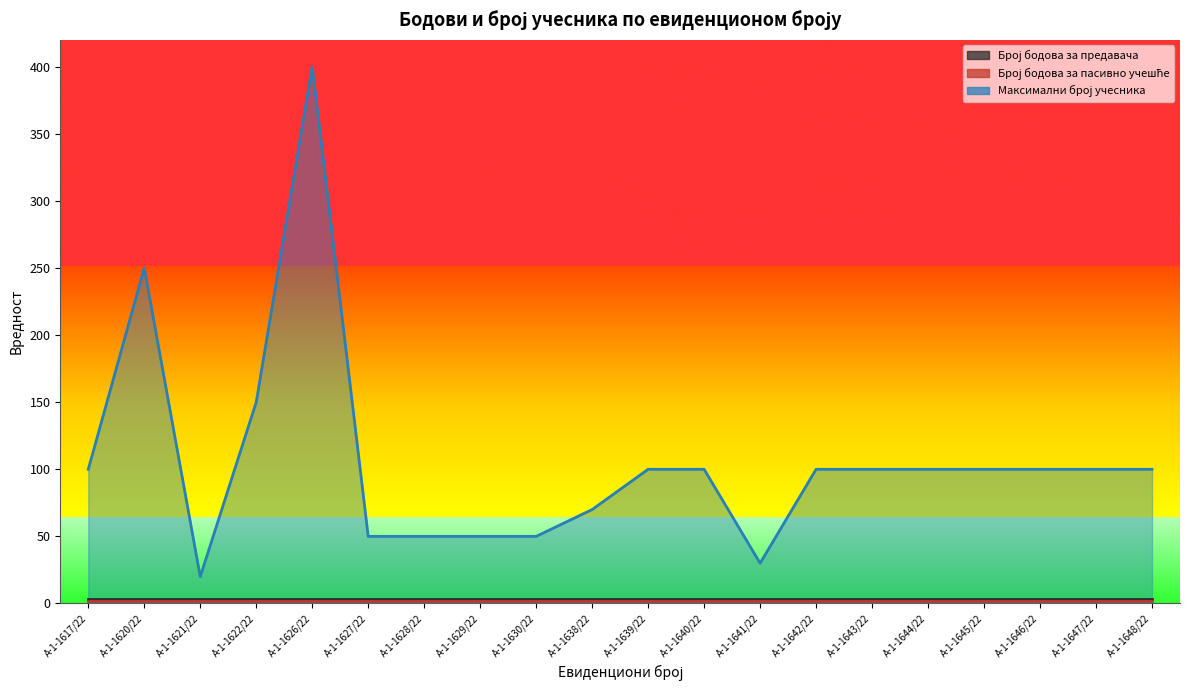

True or false: Број бодова за предавача and Број бодова за пасивно учешће intersect in this chart.

False